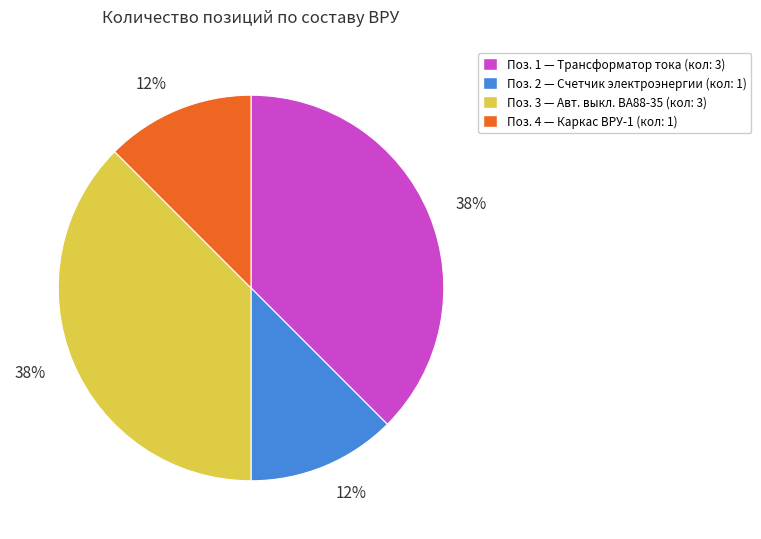

Does any single category account for the majority?

No